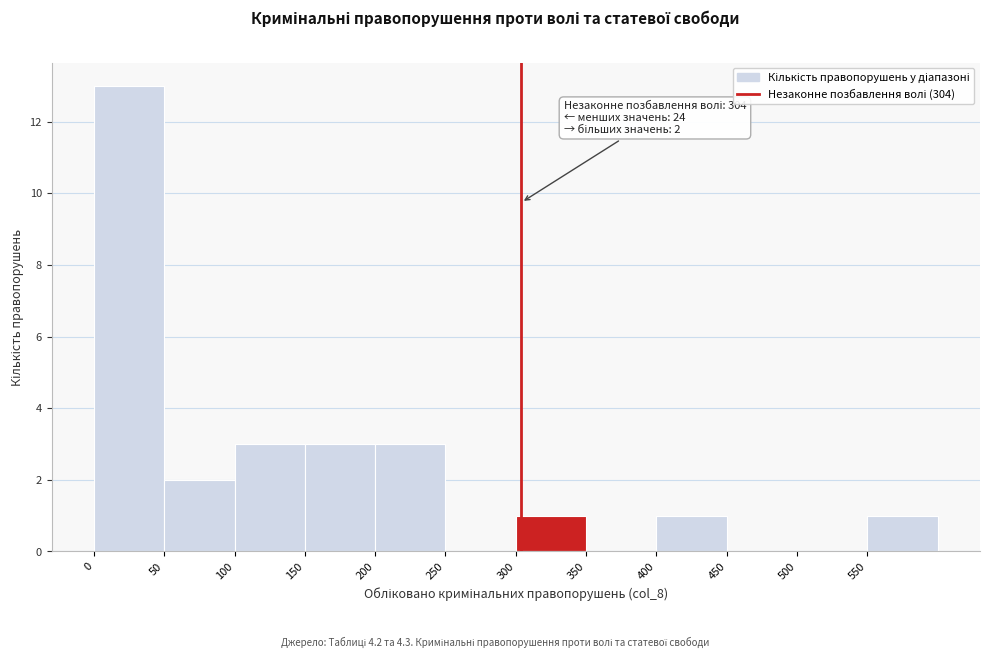

Over which range of the x-axis is the bar tallest?

0 to 50